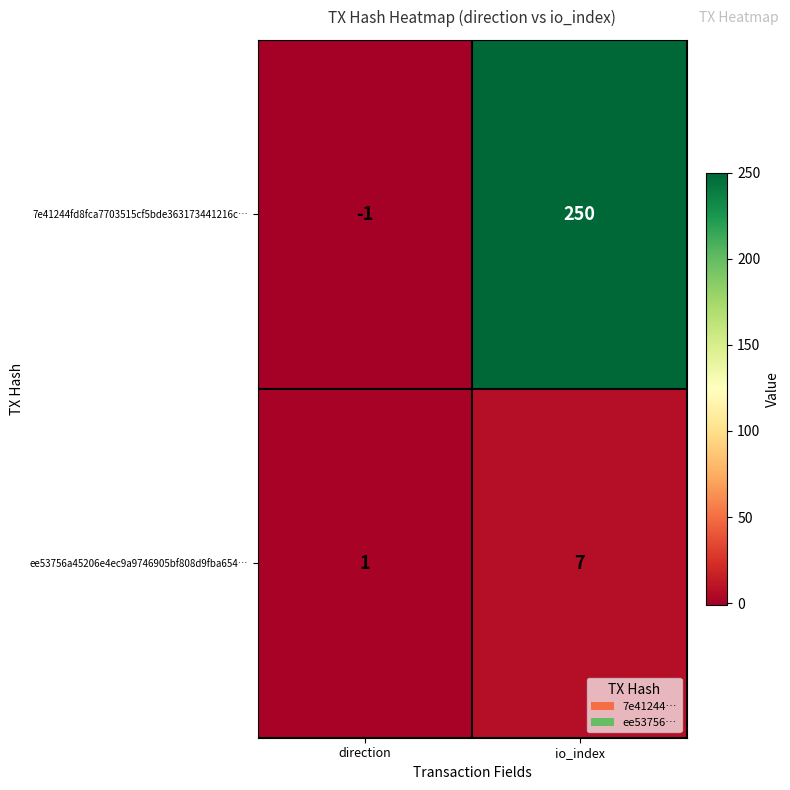

What is the sum of all 7e41244fd8fca7703515cf5bde363173441216c… values?

249